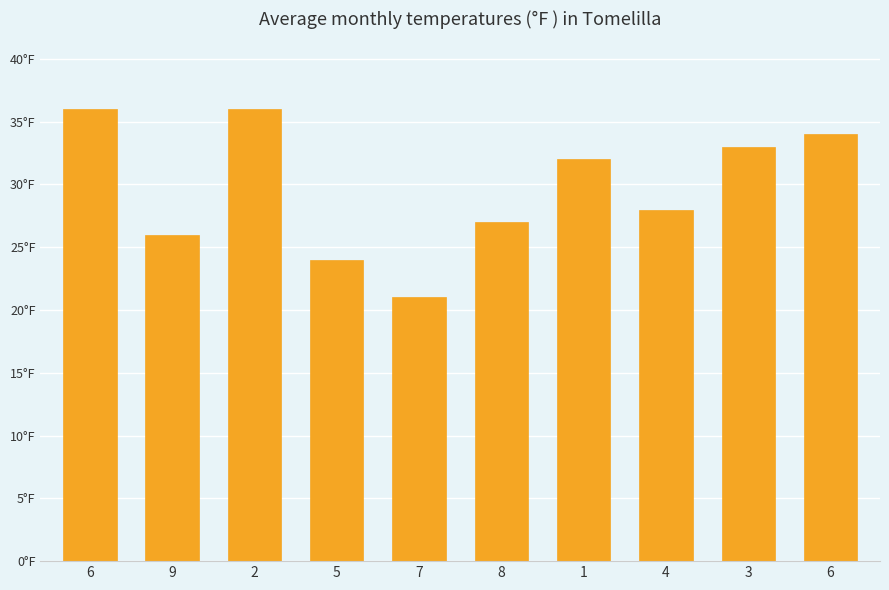

At which label is the value closest to 28?

4